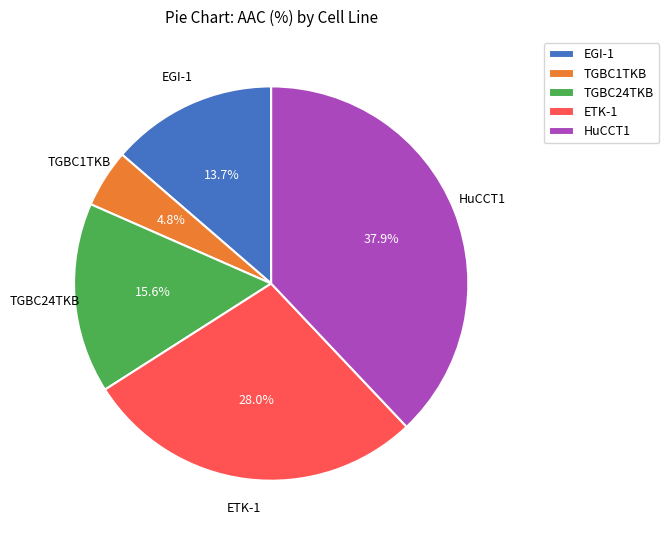

Which slice is the largest?

HuCCT1